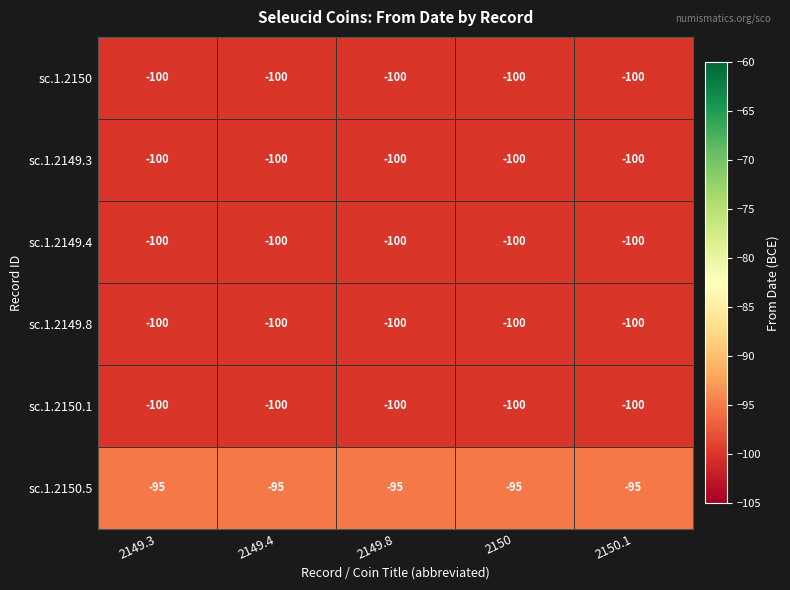

What is the total value across all series at 2150.1?

-595